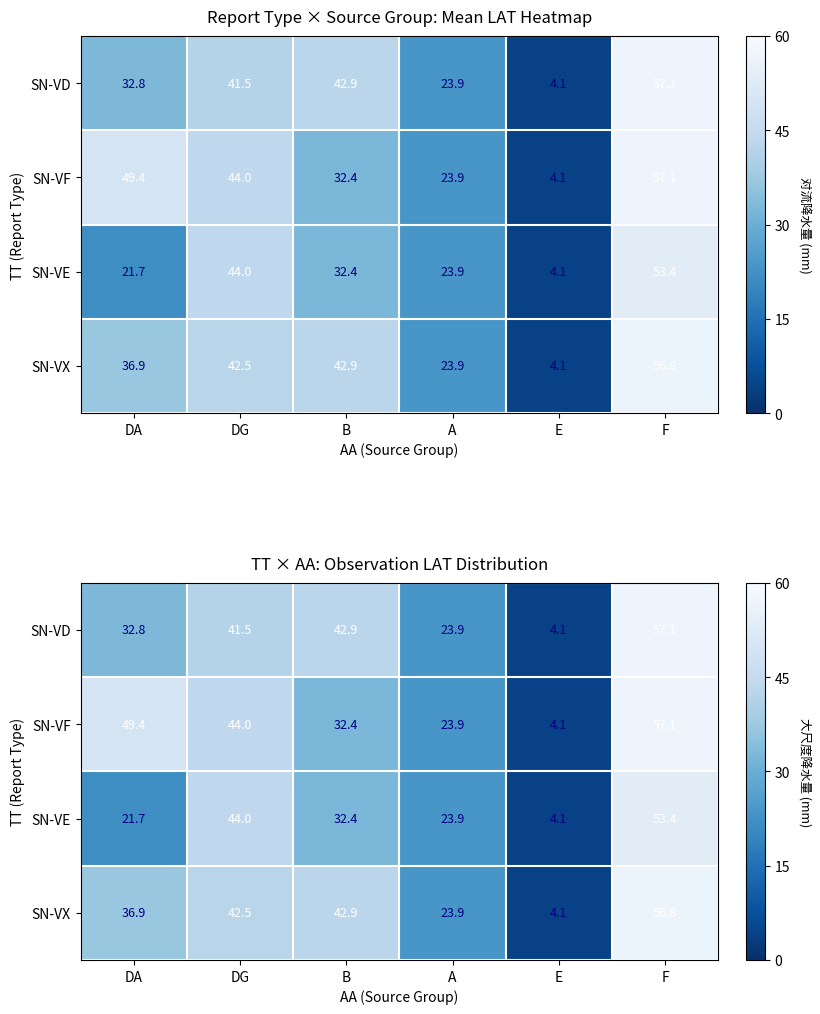

Is it true that SN-VE equals 32.3 at A?

False